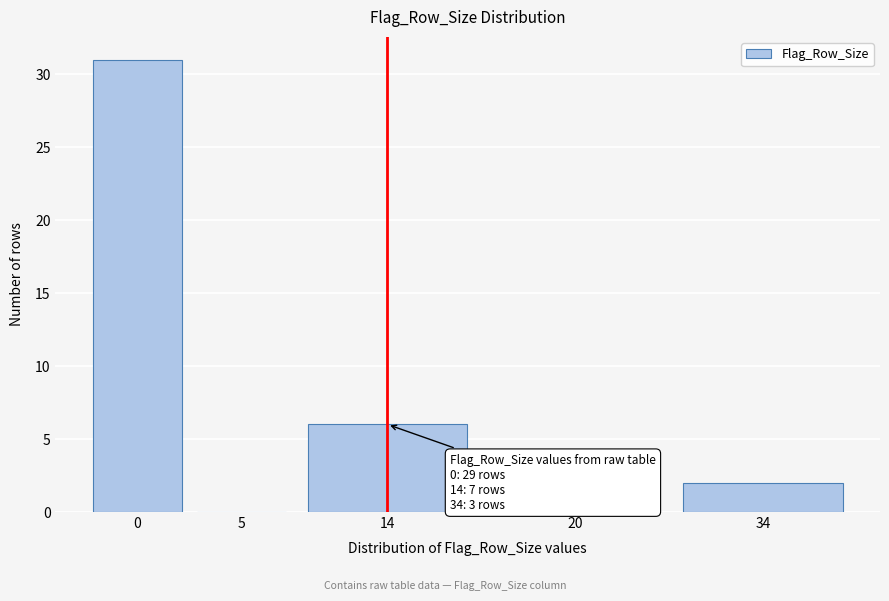

Reading right to left, list all the values displayed in this chart.

34=2	20=0	14=6	5=0	0=31